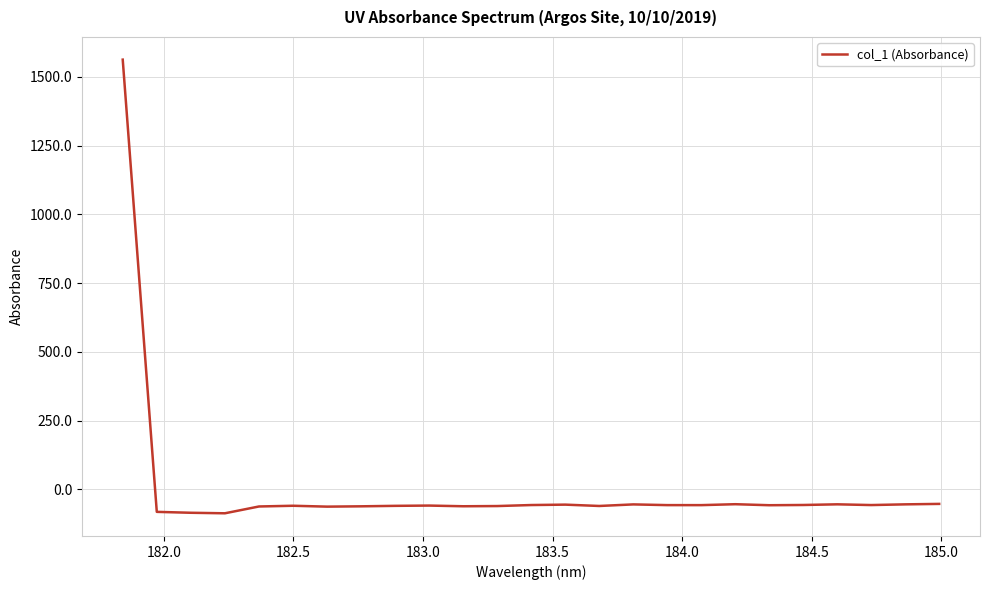

What is the maximum value shown in the chart?

1562.6